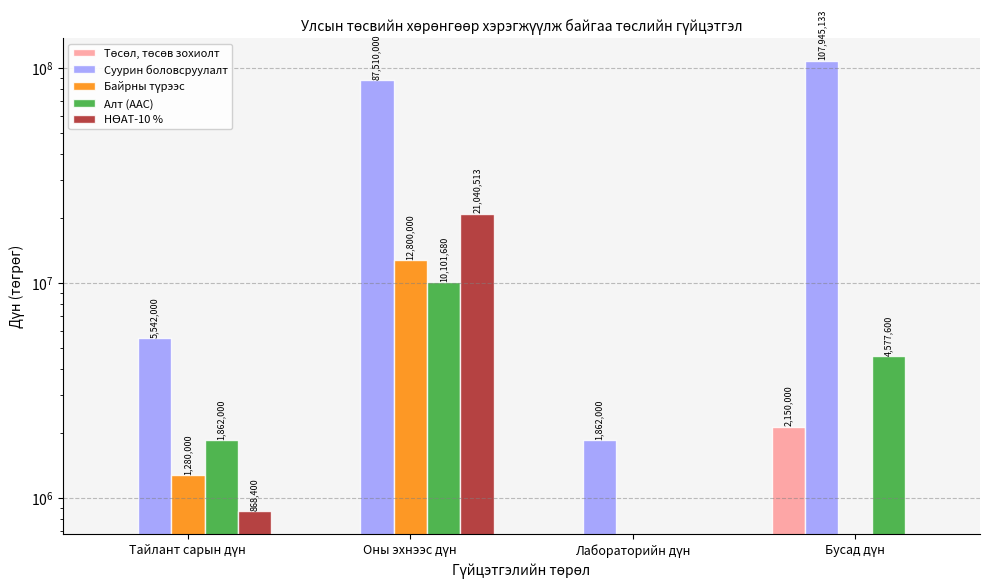

At which label is Алт (ААС) closest to 5050840?

Бусад дүн